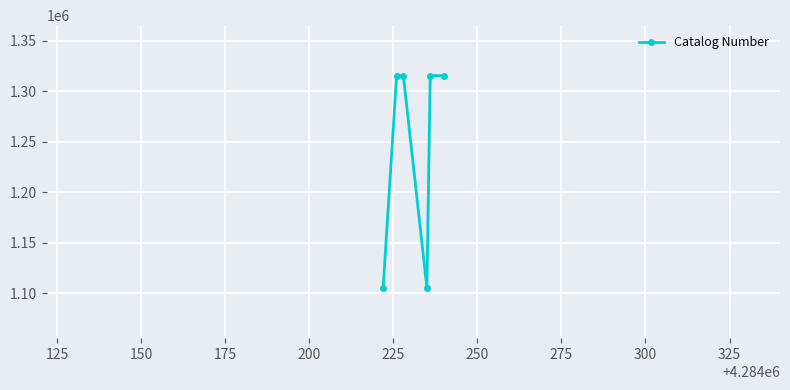

How many interior local valleys (lower than both neighbors) does the data have?

1